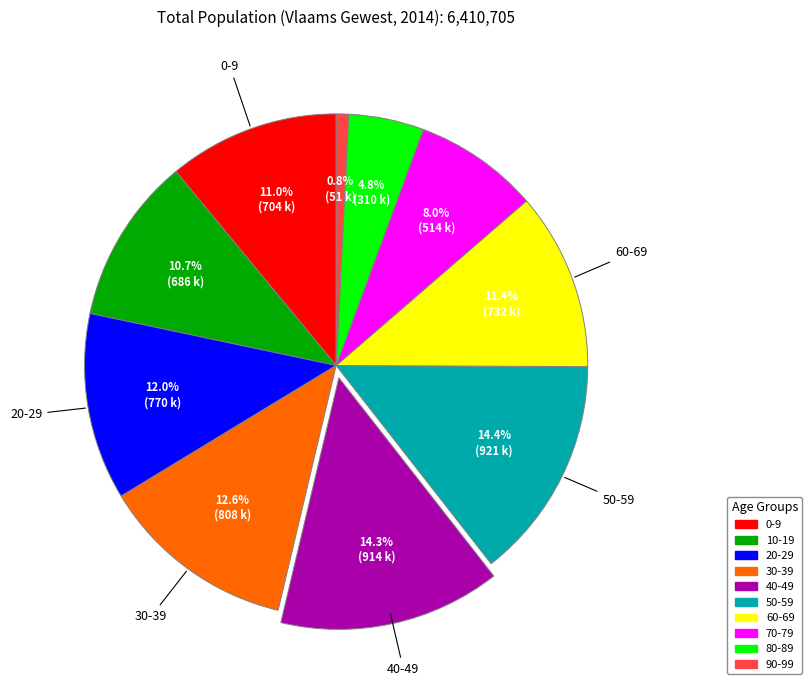

Which category has the smallest portion of the pie?

90-99